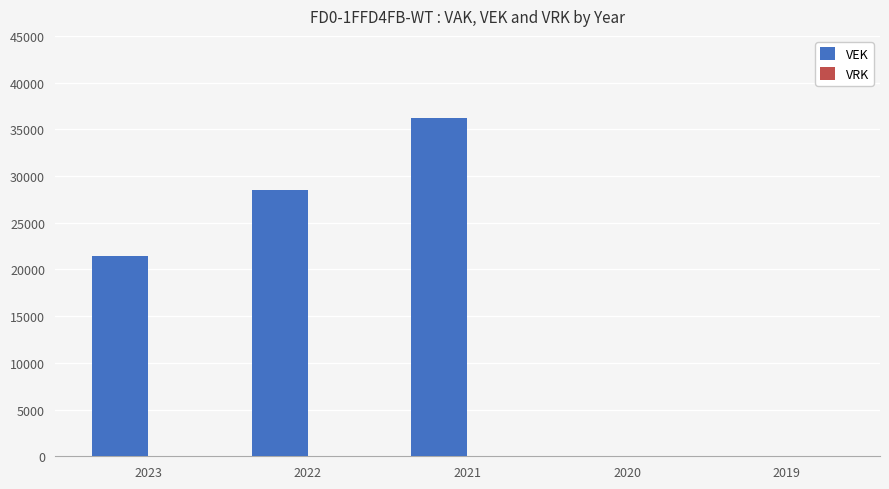

Between 2021 and 2022, which is larger?

2021